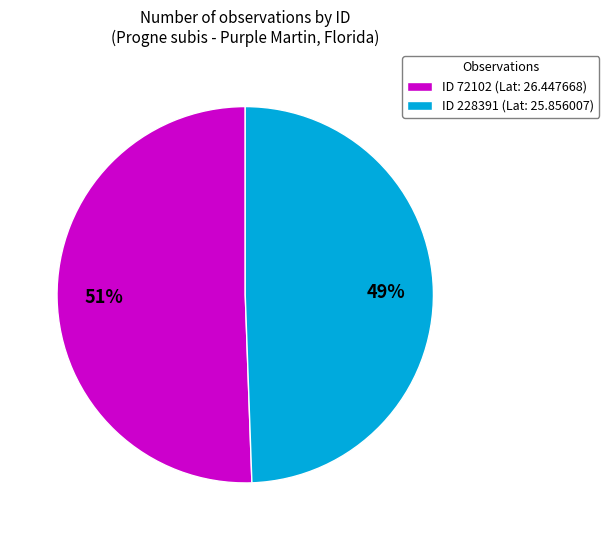

To the nearest percent, what is the combined percentage of ID 72102 (Lat: 26.447668) and ID 228391 (Lat: 25.856007)?

100%